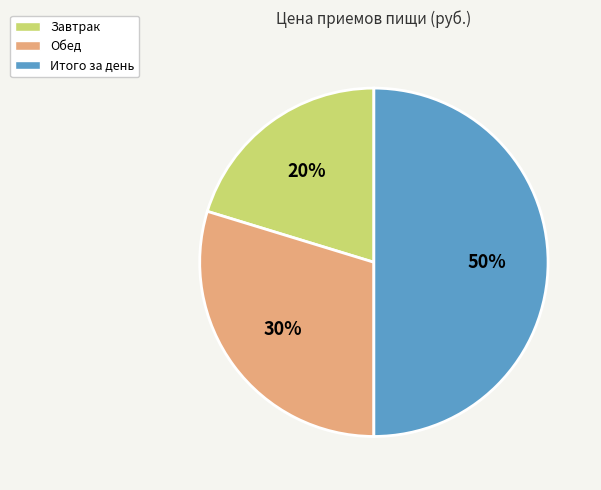

To the nearest percent, what is the combined percentage of Итого за день and Завтрак?

70%